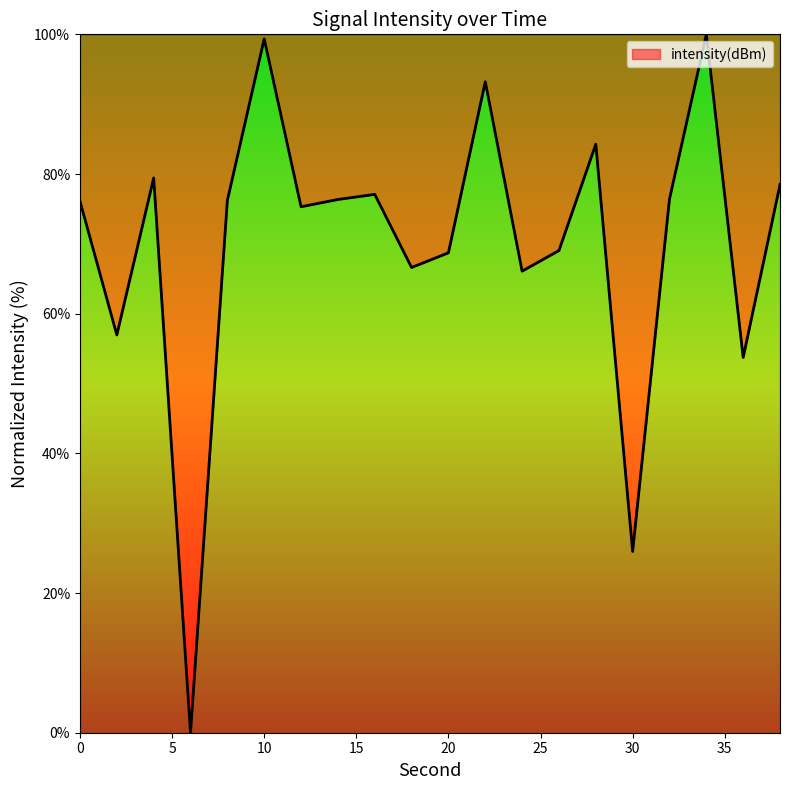

What is the difference between the maximum and minimum values?

100.0